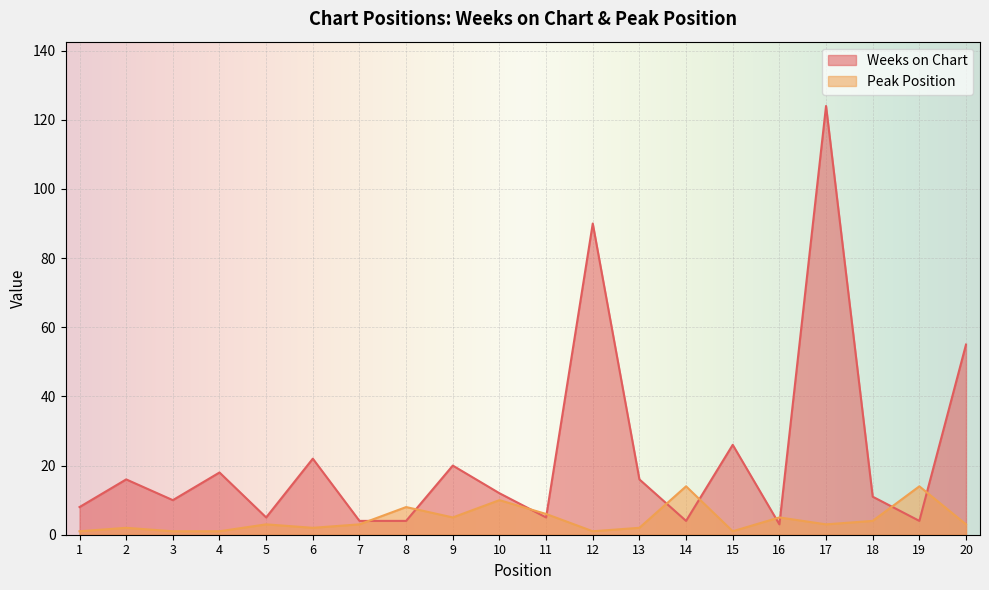

True or false: Peak Position and Weeks on Chart intersect in this chart.

True